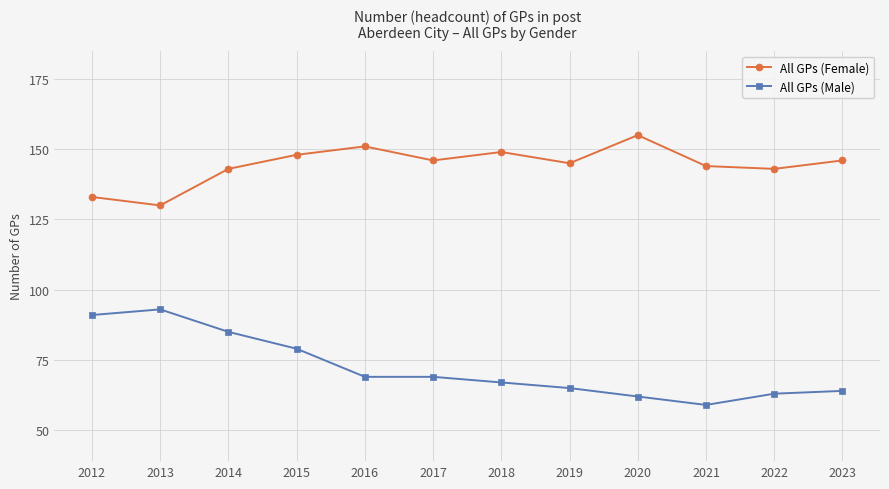

True or false: All GPs (Female) and All GPs (Male) cross at least once.

False